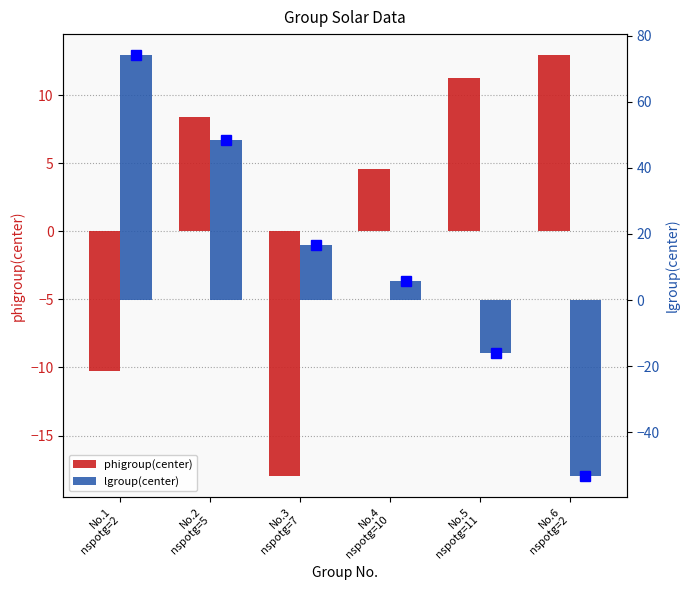

Reading left to right, what are all the values shown in this chart?

phigroup(center): No.1
nspotg=2=-10.3	No.2
nspotg=5=8.4	No.3
nspotg=7=-18.0	No.4
nspotg=10=4.6	No.5
nspotg=11=11.3	No.6
nspotg=2=12.9
lgroup(center): No.1
nspotg=2=74.1	No.2
nspotg=5=48.4	No.3
nspotg=7=16.7	No.4
nspotg=10=5.9	No.5
nspotg=11=-15.9	No.6
nspotg=2=-53.1